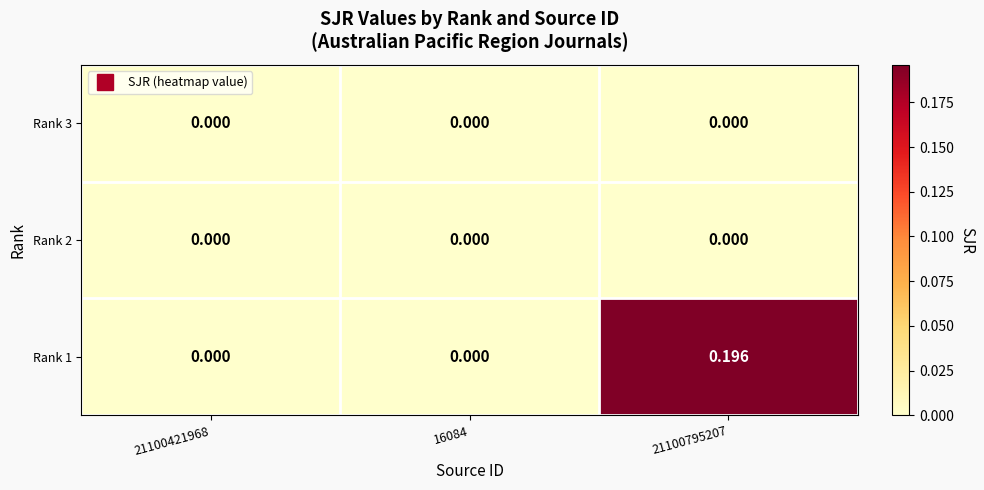

Reading left to right, extract all data points from this chart.

Rank 3: 21100421968=0.0	16084=0.0	21100795207=0.0
Rank 2: 21100421968=0.0	16084=0.0	21100795207=0.0
Rank 1: 21100421968=0.0	16084=0.0	21100795207=0.2